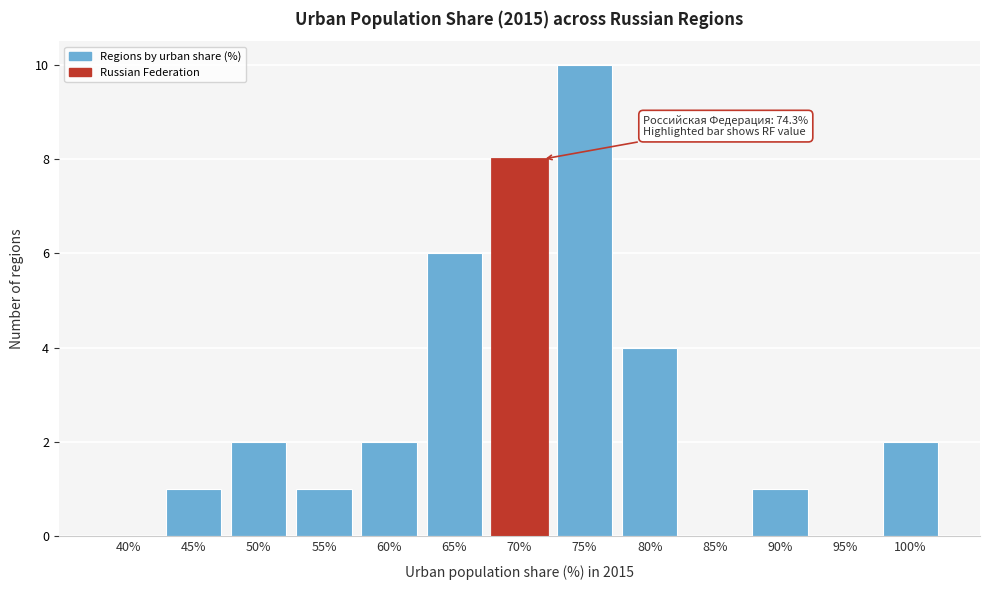

Reading left to right, list all the values displayed in this chart.

40%=0	45%=1	50%=2	55%=1	60%=2	65%=6	70%=8	75%=10	80%=4	85%=0	90%=1	95%=0	100%=2